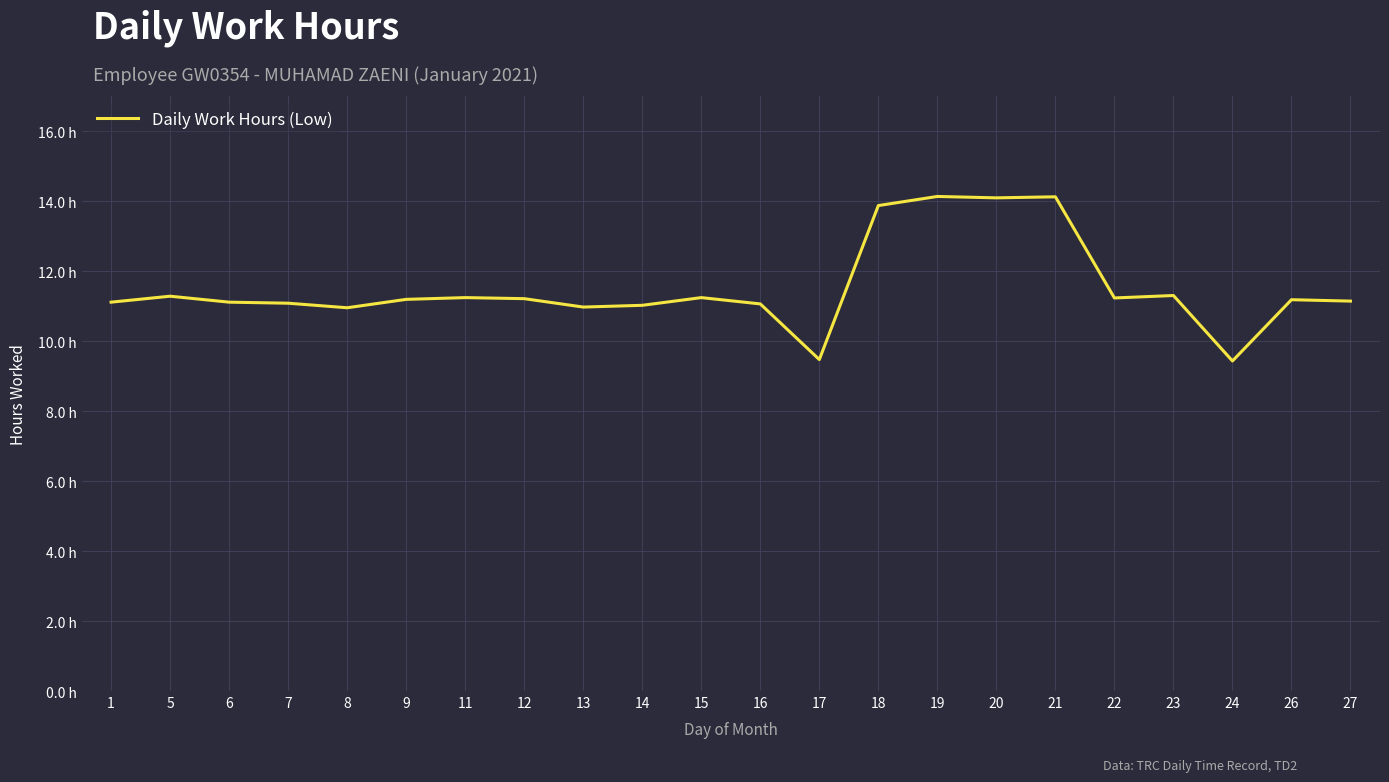

List the labels in order of value, smallest first.

24, 17, 8, 13, 14, 16, 7, 1, 6, 27, 26, 9, 12, 22, 11, 15, 5, 23, 18, 20, 21, 19